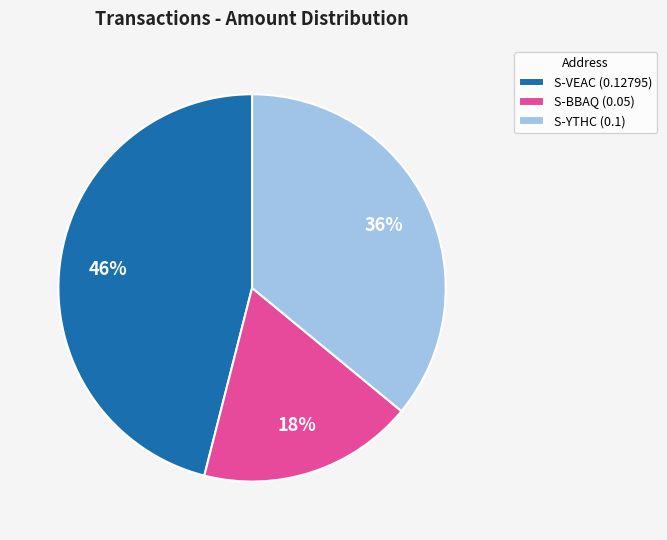

Which has a higher value, S-YTHC (0.1) or S-BBAQ (0.05)?

S-YTHC (0.1)